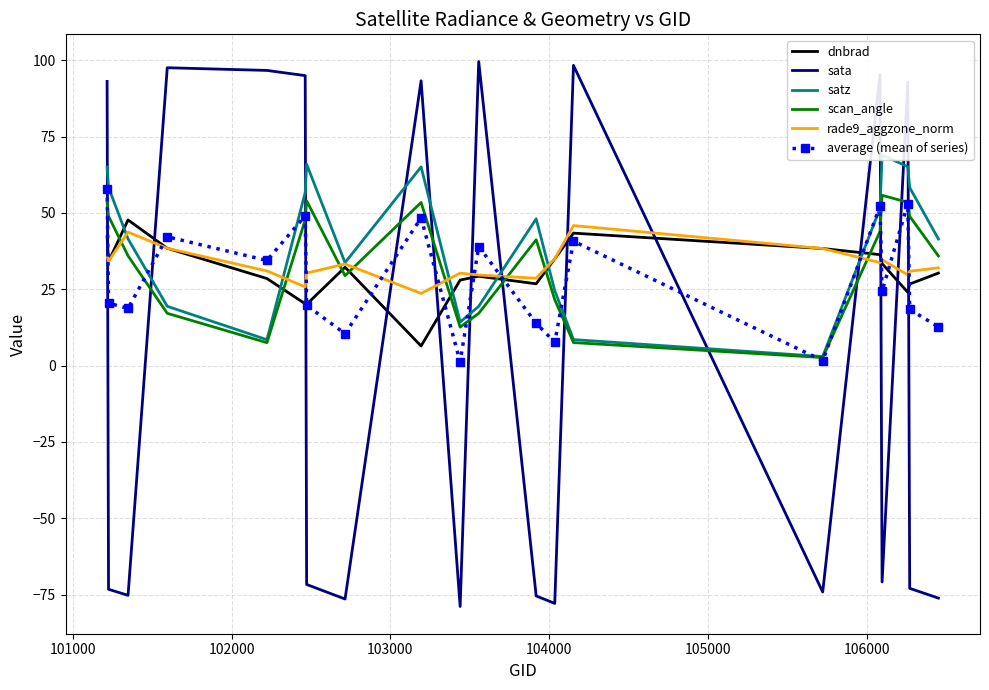

After their last crossing, which series has the higher values: sata or scan_angle?

scan_angle